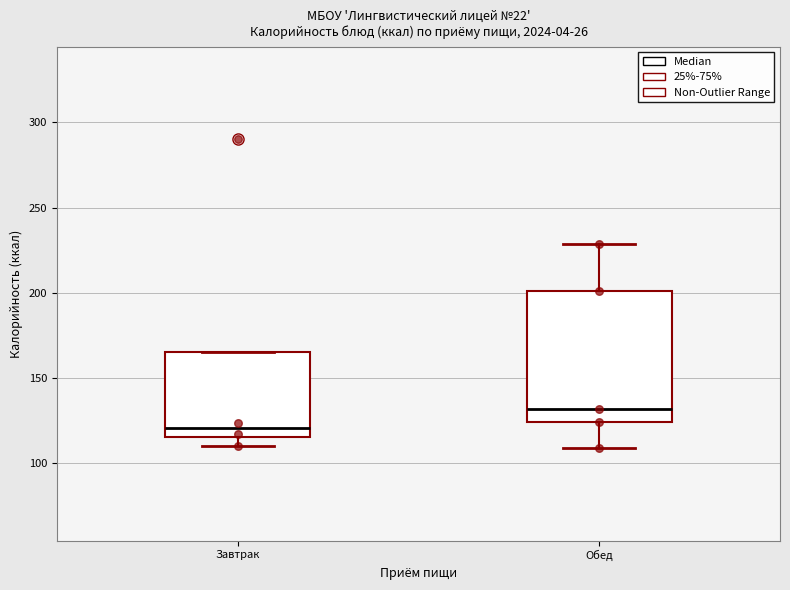

Reading left to right, read every box against the y-axis: the position of its median line, the range the box covers, and the ends of its whiskers. The values are not printed on the chart, so give them approximately, as read against the axis.

Завтрак: median 120, box 115 to 165, whiskers 110 to 165
Обед: median 130, box 125 to 200, whiskers 110 to 230